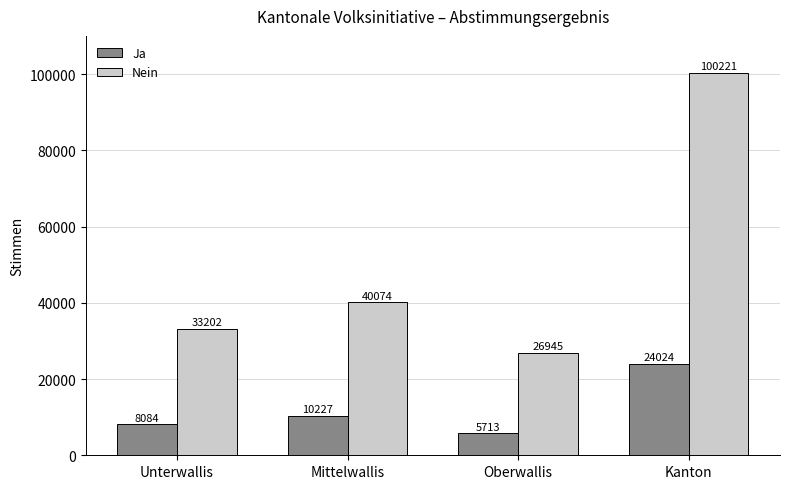

At which category is the sum across all series the highest?

Kanton